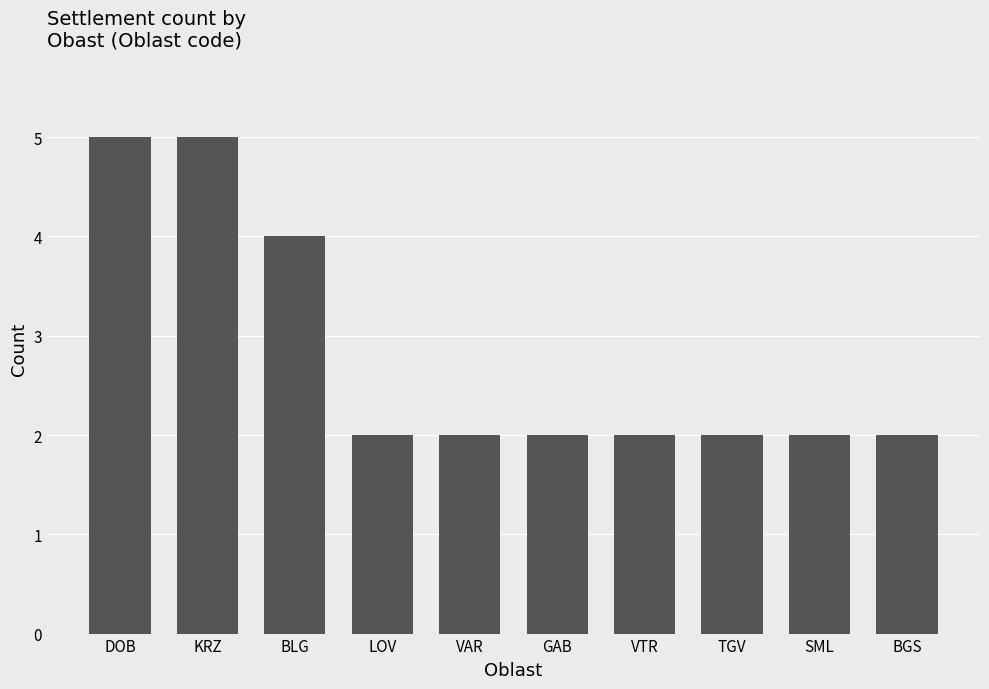

What is the smallest value displayed?

2